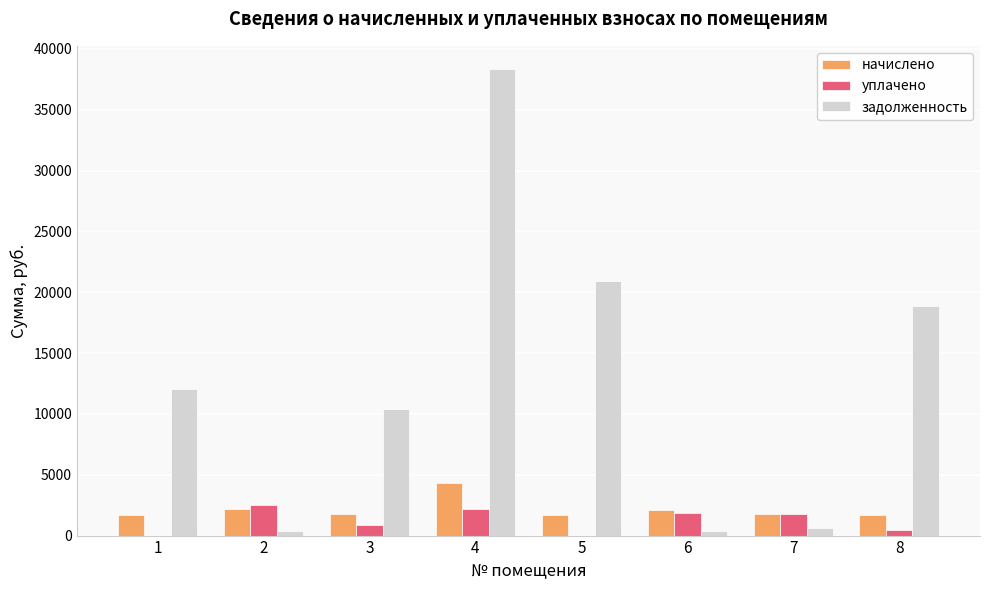

Which category has the highest value in the начислено series?

4